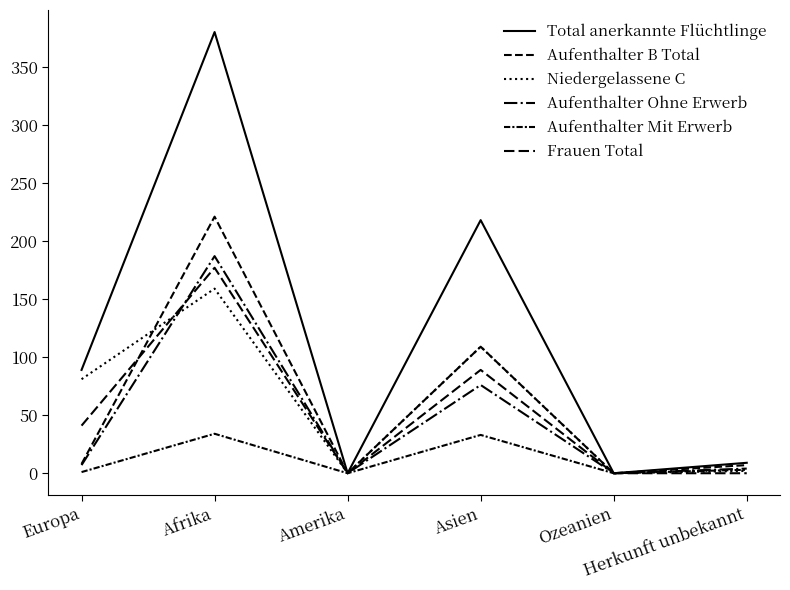

The Total anerkannte Flüchtlinge series shows 52 at Europa. True or false?

False